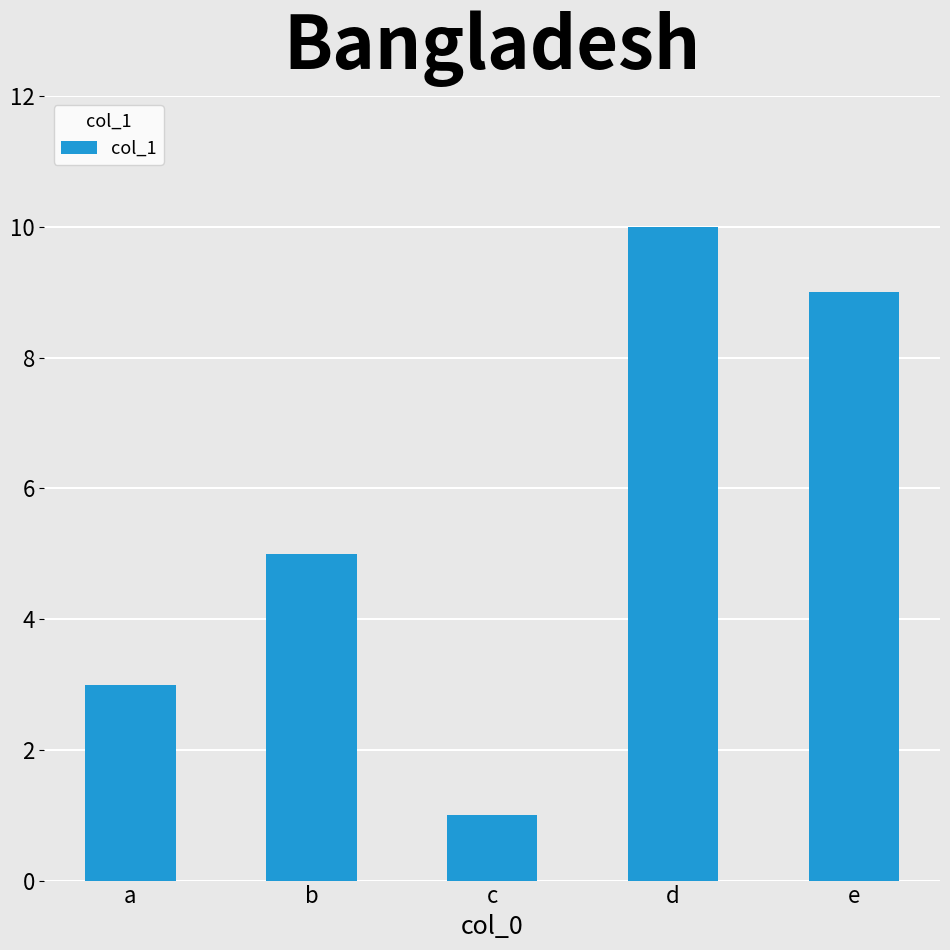

How many categories are shown in the chart?

5